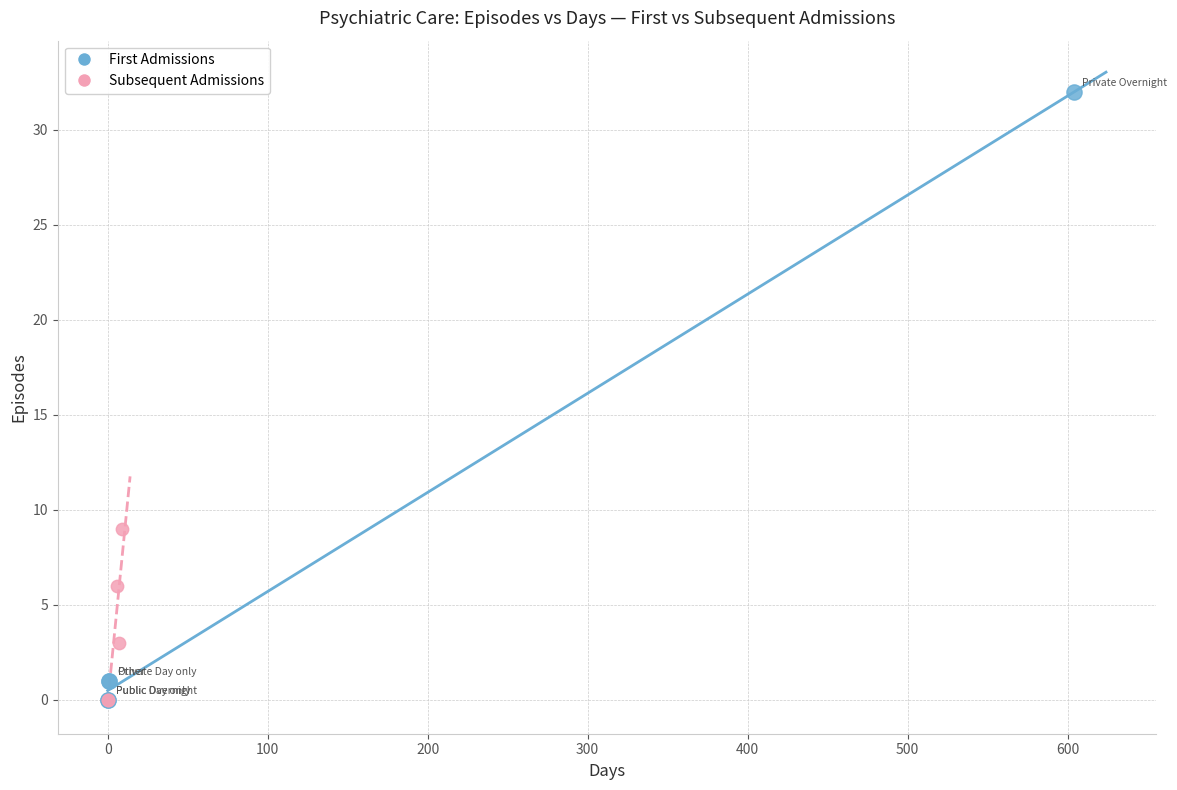

Which series has the widest spread of Y values?

First Admissions